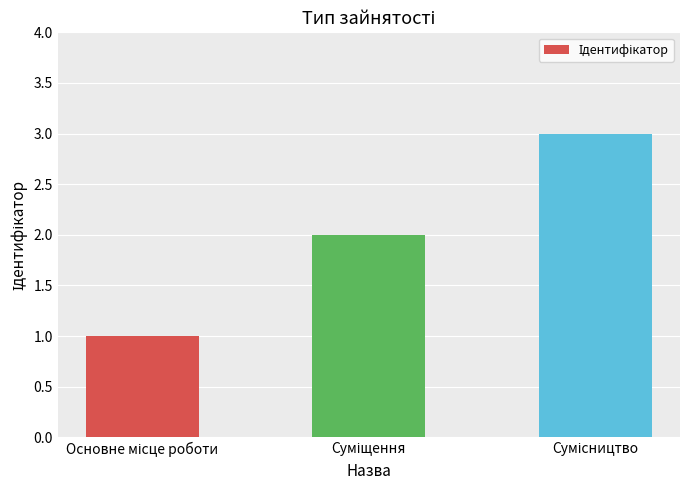

Reading right to left, what are all the values shown in this chart?

3	2	1